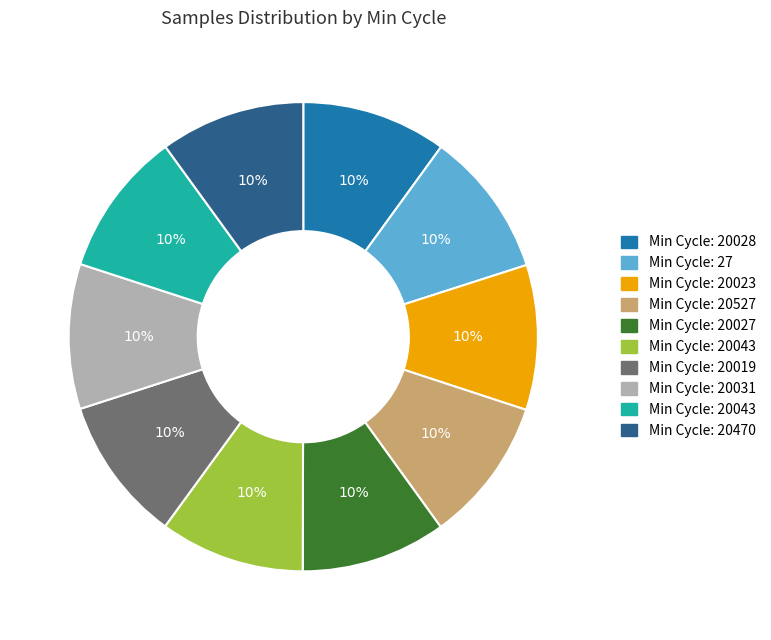

Is there any slice that represents more than half of the pie?

No